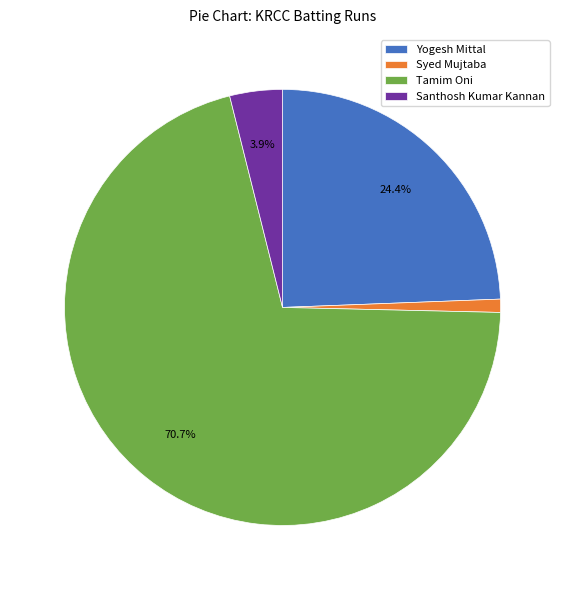

Between Yogesh Mittal and Santhosh Kumar Kannan, which is larger?

Yogesh Mittal